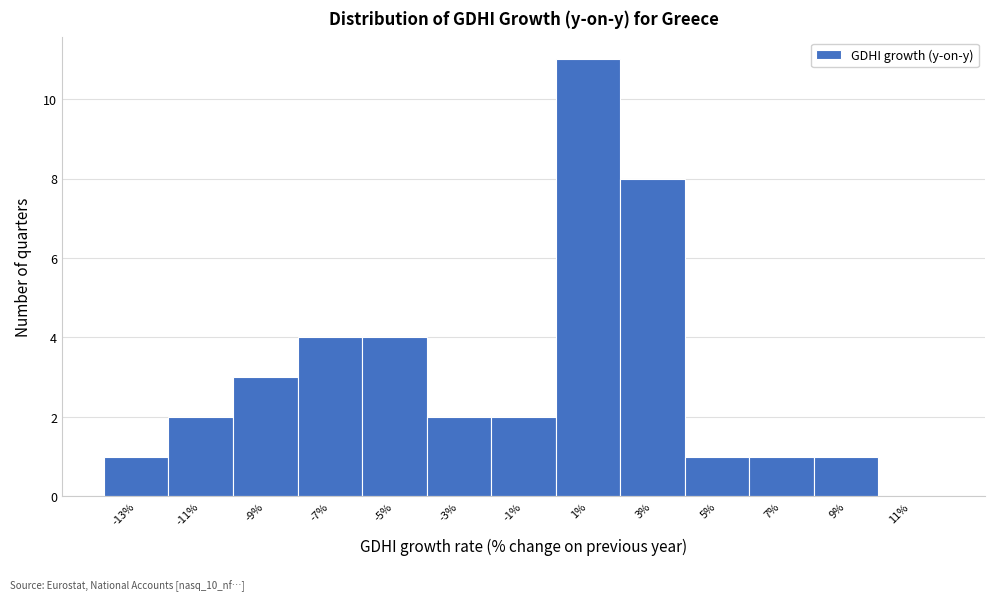

Reading left to right, list all the values displayed in this chart.

-13%=1	-11%=2	-9%=3	-7%=4	-5%=4	-3%=2	-1%=2	1%=11	3%=8	5%=1	7%=1	9%=1	11%=0